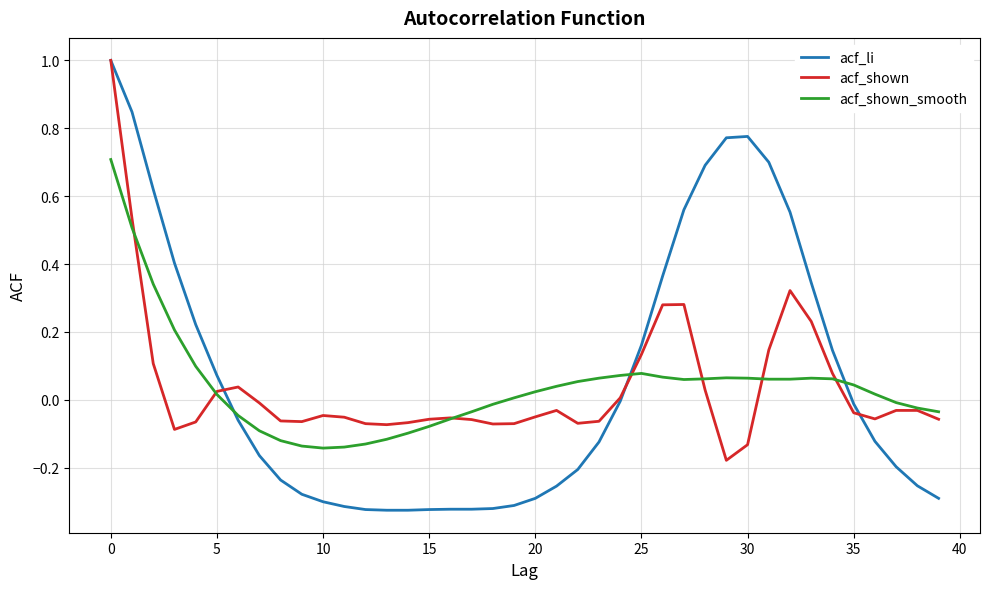

Which series has the largest range (max minus min)?

acf_li